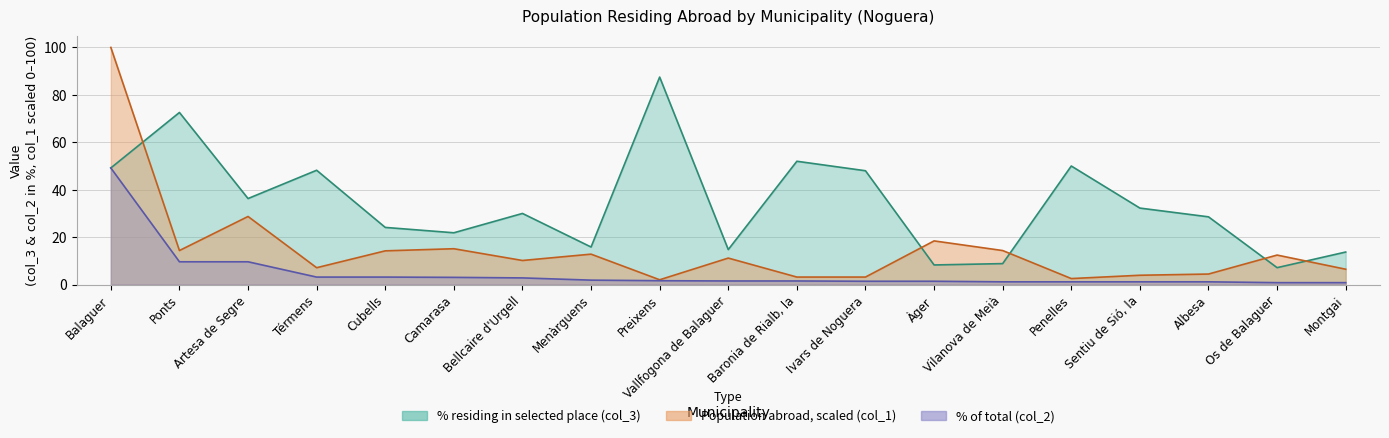

Which has a higher value, Albesa or Bellcaire d'Urgell?

Bellcaire d'Urgell